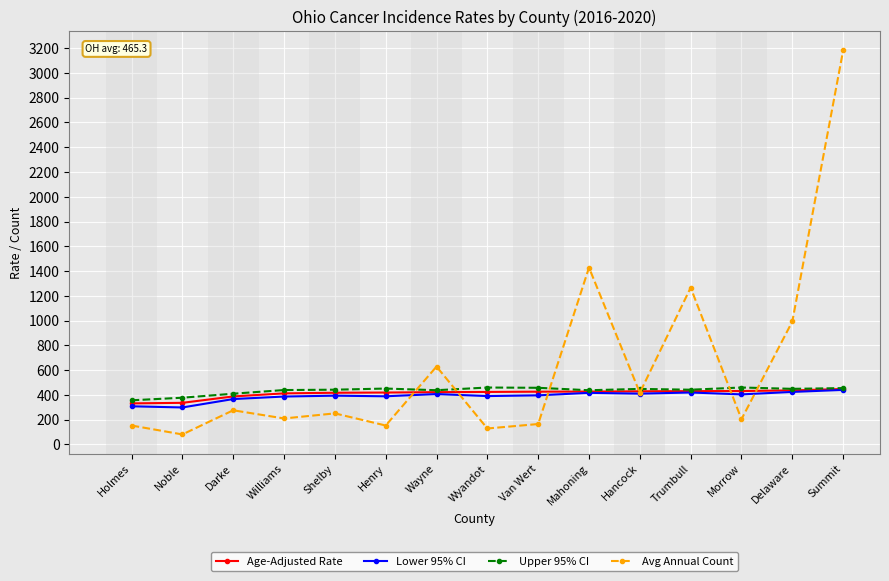

What is the label of the 7th point from the left?

Wayne